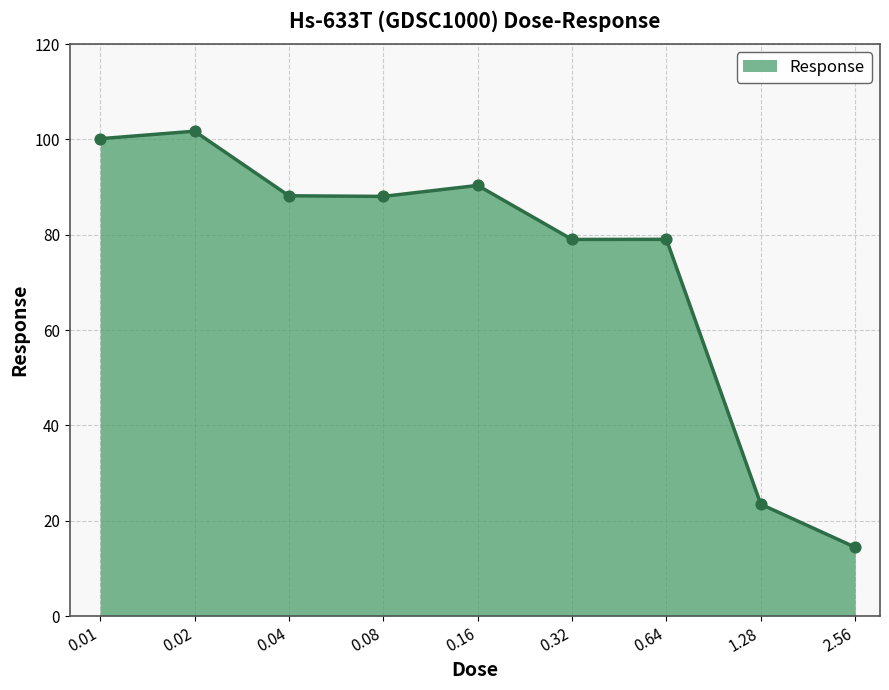

What is the minimum value shown in the chart?

14.4